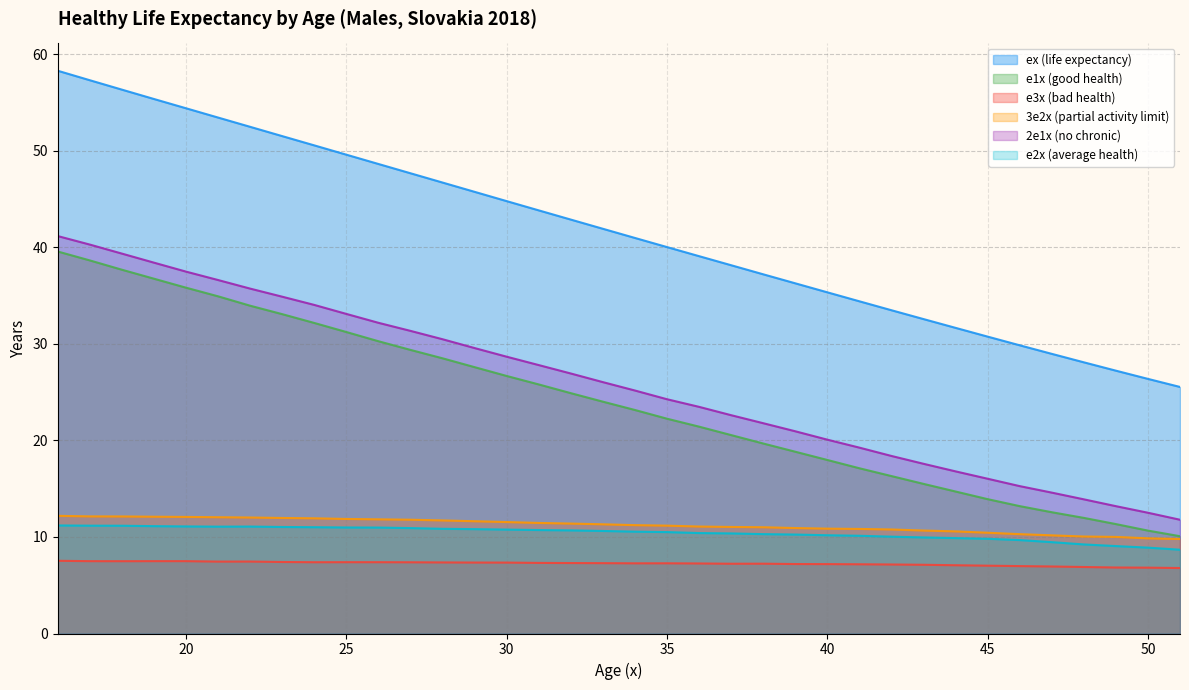

The value of 3e2x (partial activity limit) at 25 is 11.9. True or false?

True